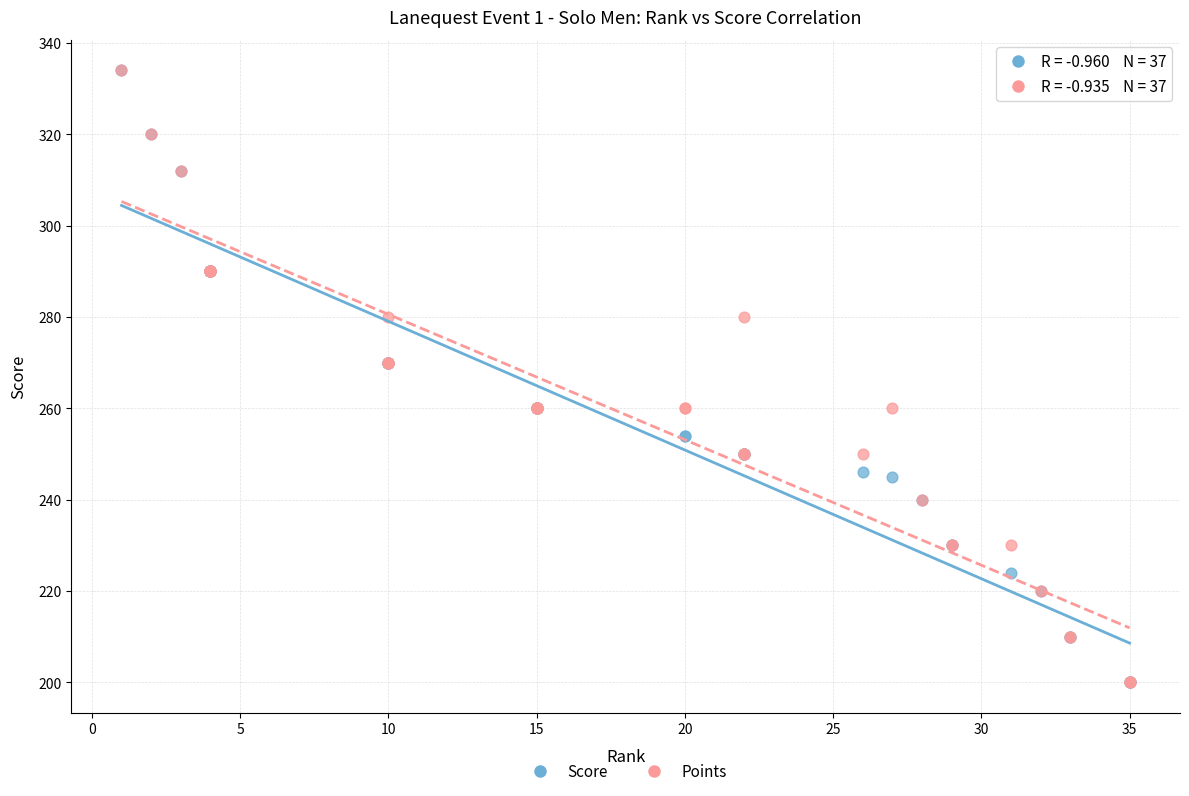

What are all the series names shown in the legend?

Score, Points